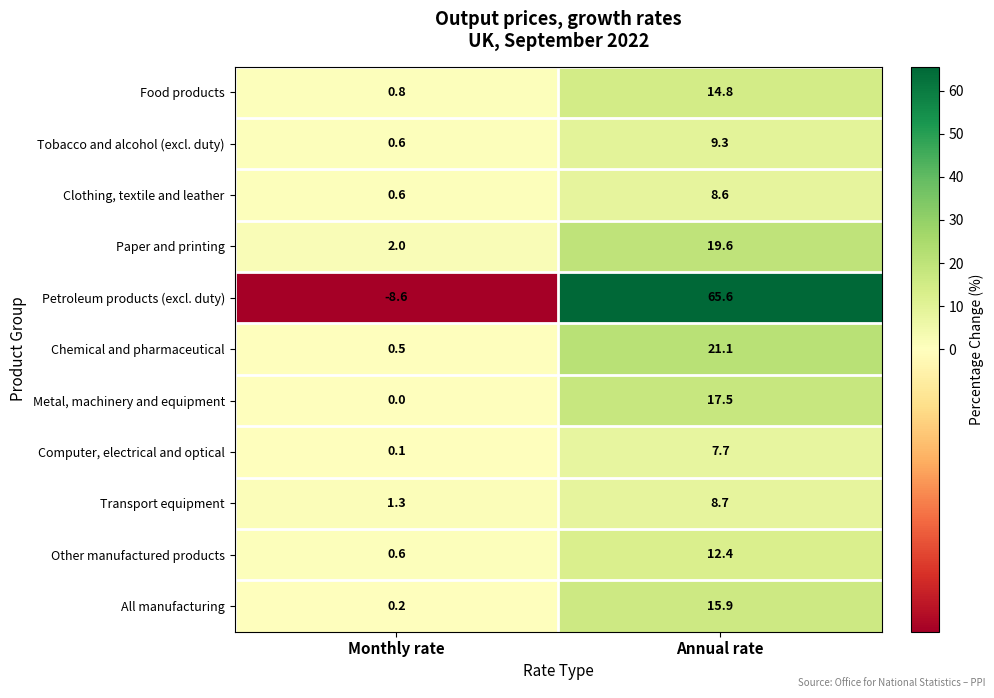

What is the sum of all Computer, electrical and optical values?

7.8